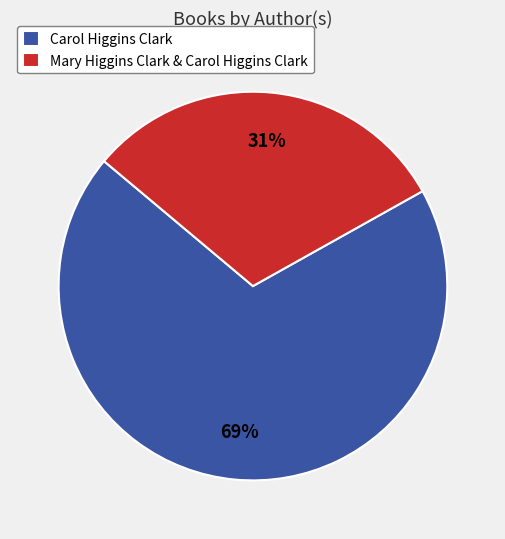

Is the sum of Mary Higgins Clark & Carol Higgins Clark and Carol Higgins Clark greater than half?

Yes